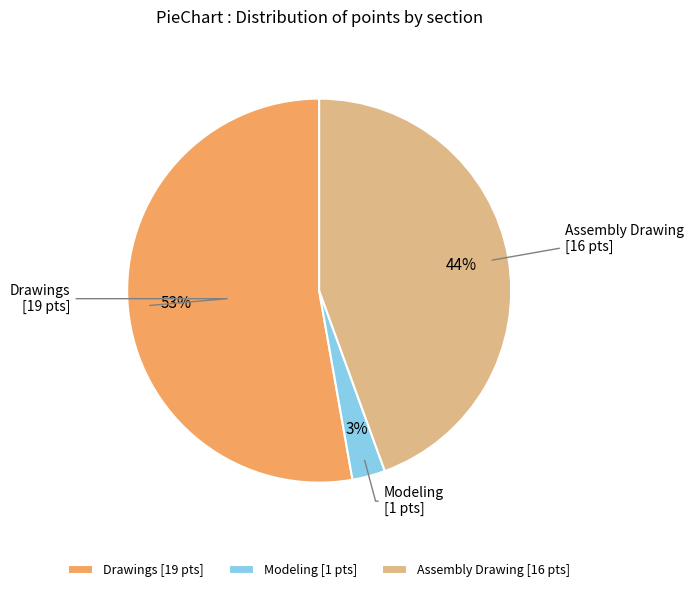

Which slice is the smallest?

Modeling